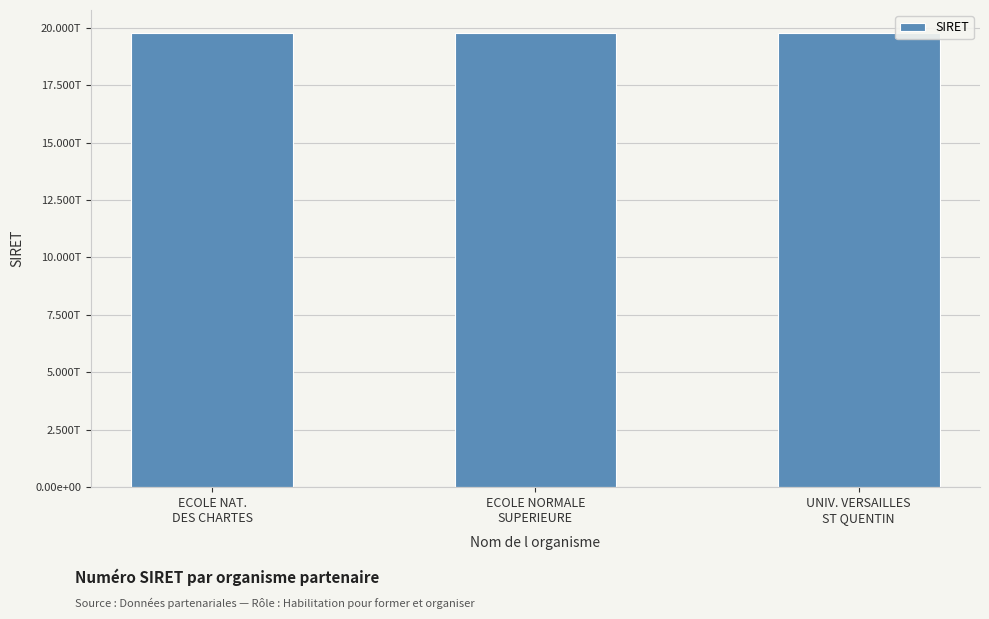

What is the minimum value shown in the chart?

19753459700012